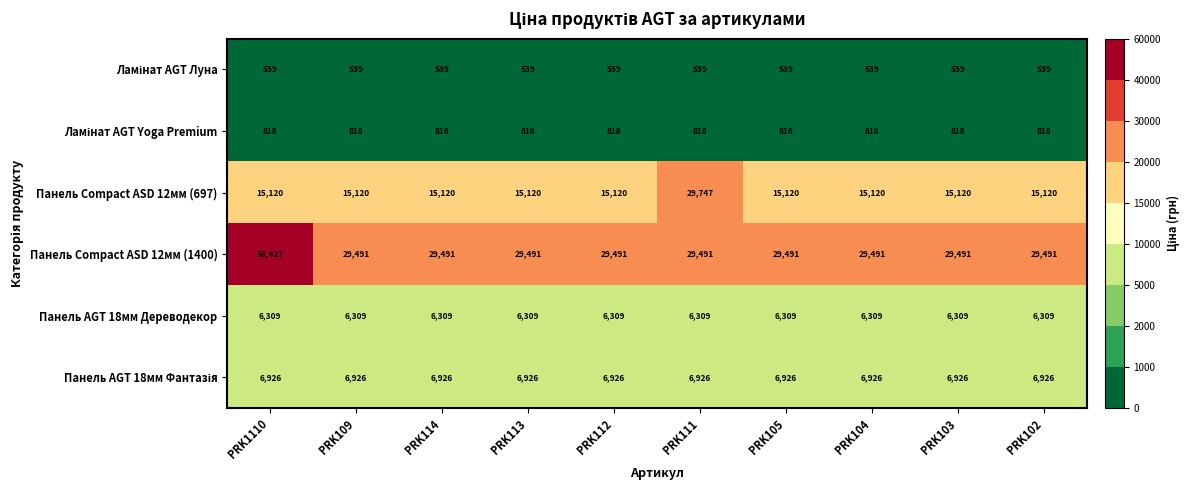

What value does the Панель Compact ASD 12мм (1400) series have at PRK103, to the nearest 100?

29500